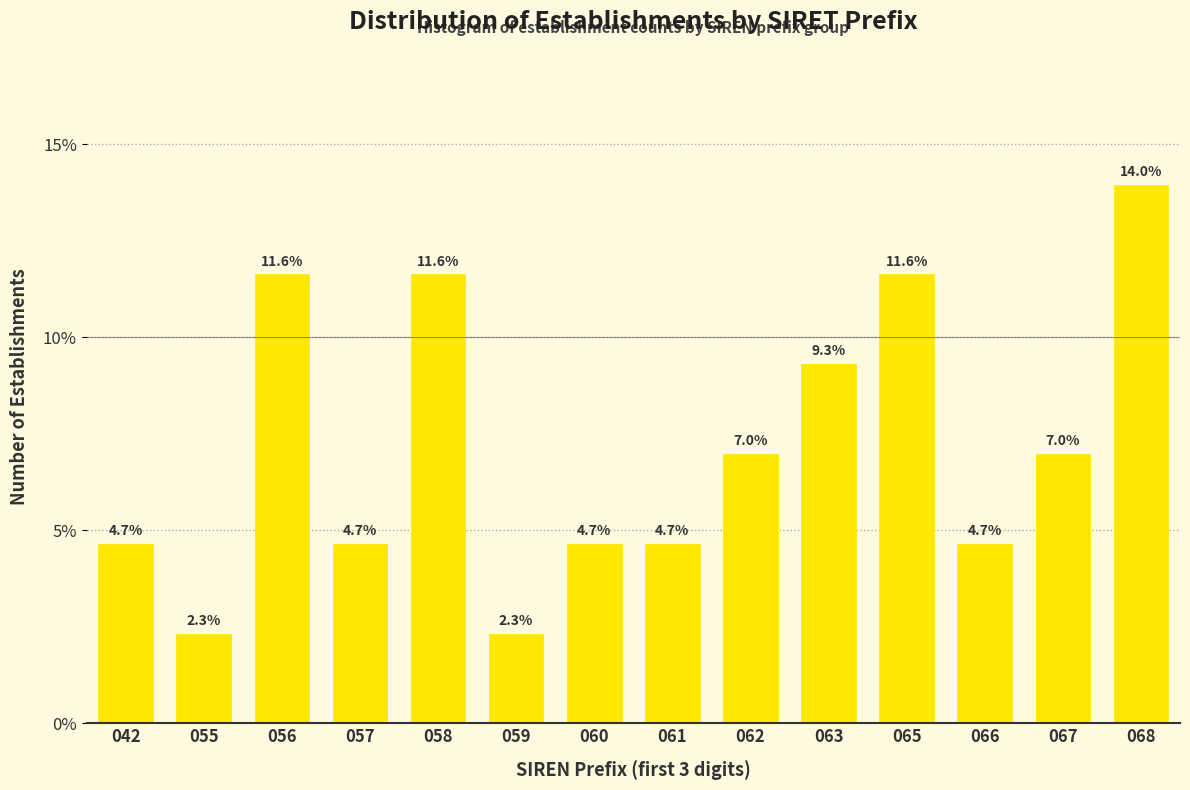

Reading left to right, list all the values displayed in this chart.

4.7	2.3	11.6	4.7	11.6	2.3	4.7	4.7	7.0	9.3	11.6	4.7	7.0	14.0